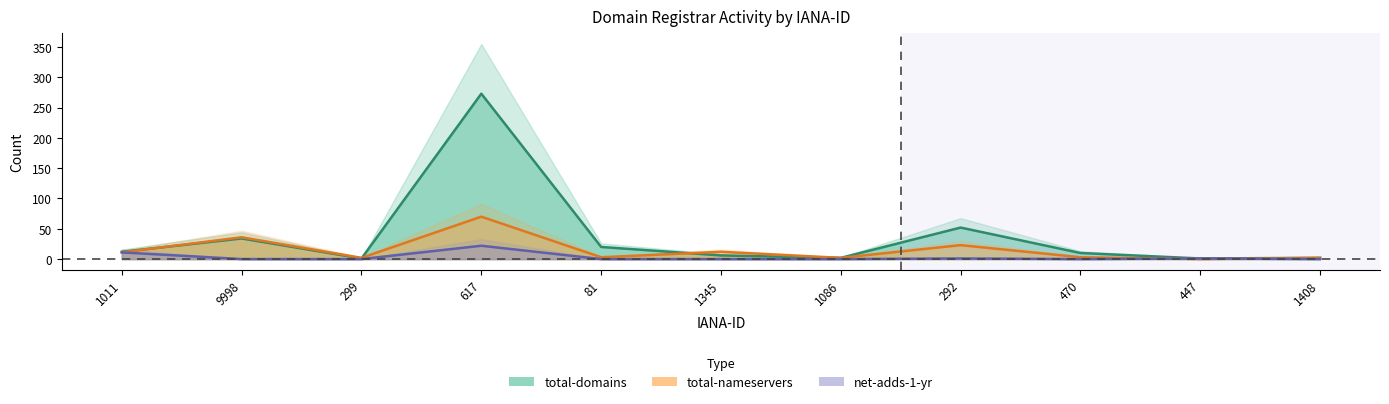

True or false: net-adds-1-yr and total-domains intersect in this chart.

False